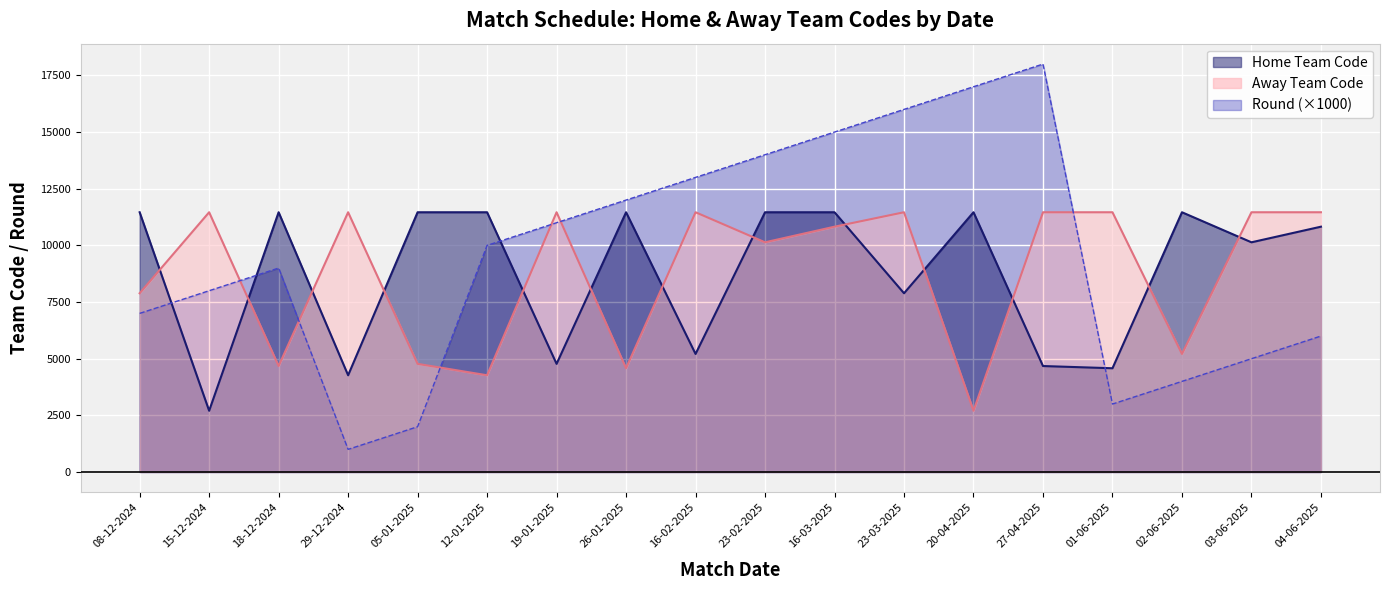

The Home Team Code series shows 7888 at 23-03-2025. True or false?

True